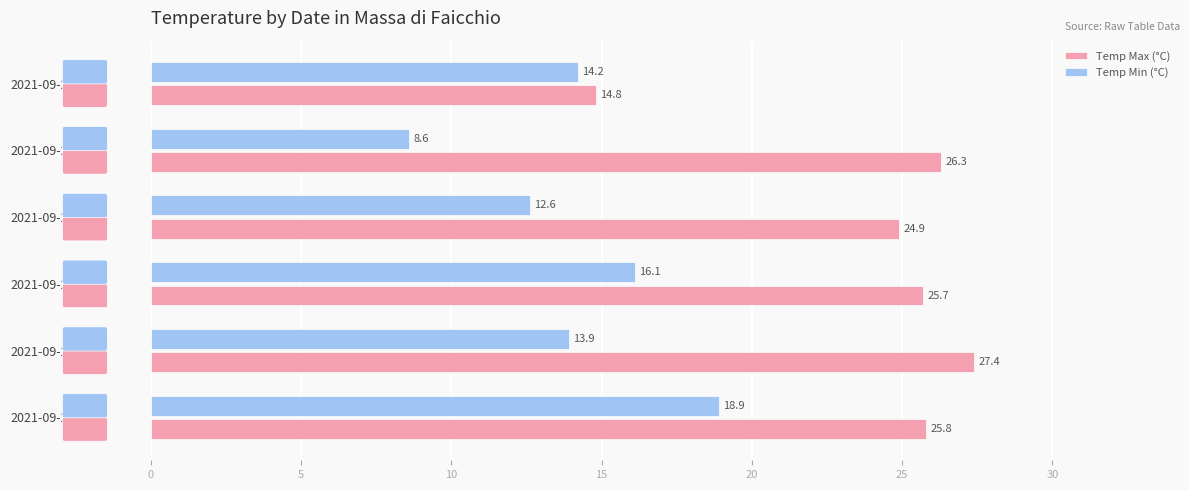

True or false: Temp Max (°C) has a value of 24.9 at 2021-09-23.

True